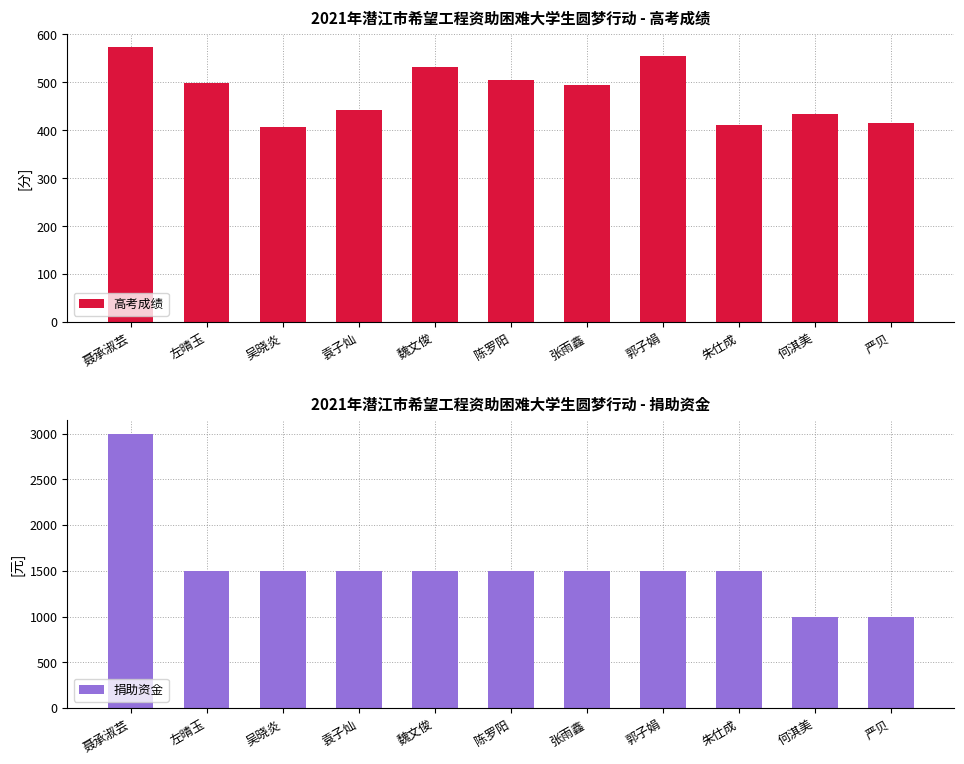

What is the total value across all series at 严贝?

1415